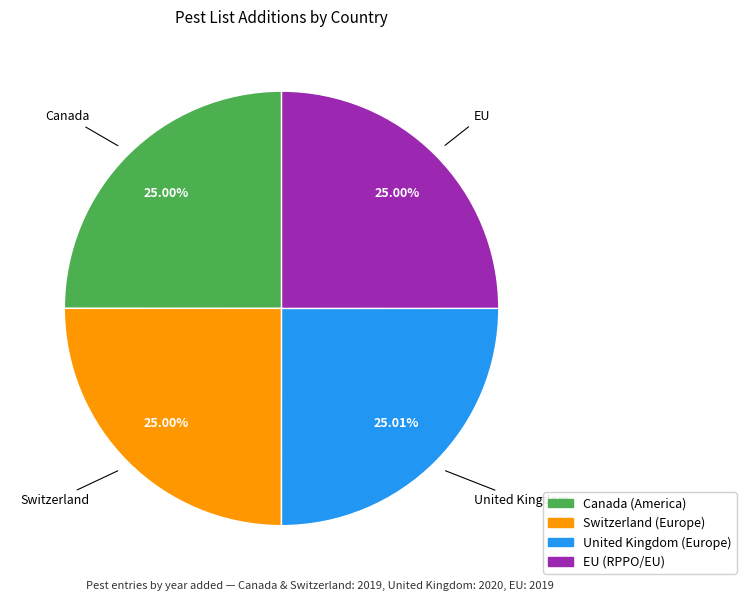

Approximately how many times larger is the value at EU compared to Switzerland?

1.0